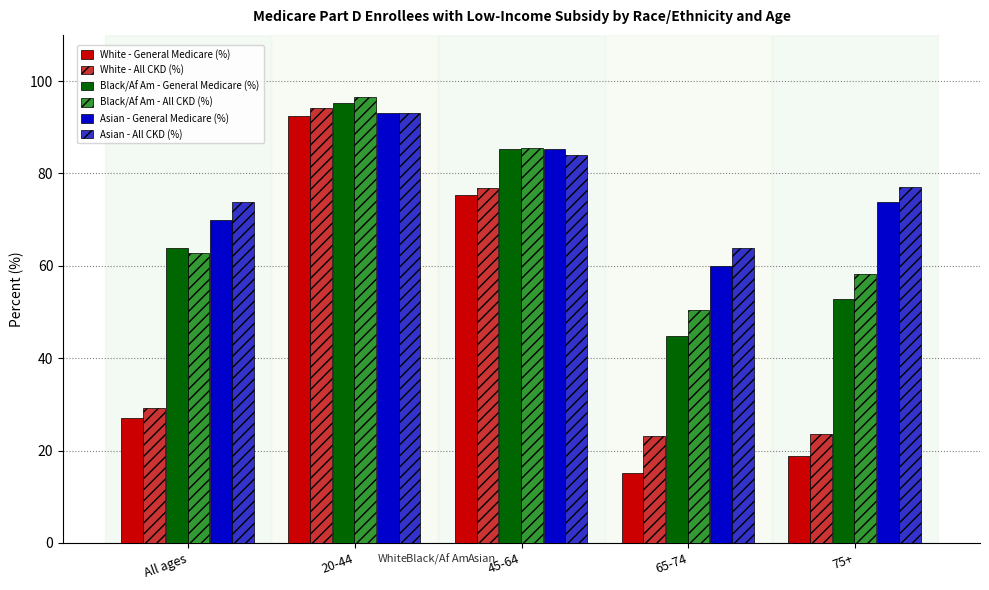

How many bars are there in each group?

6